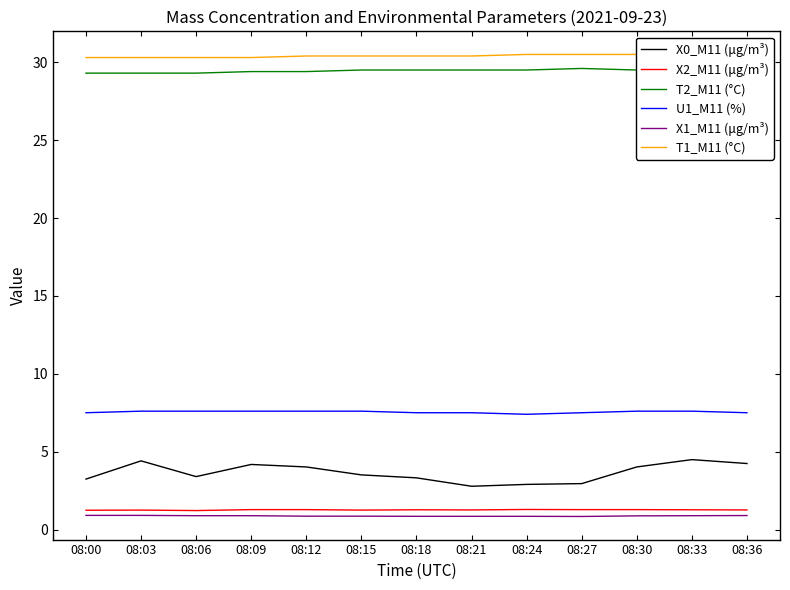

At how many categories does at least one series exceed 10?

13